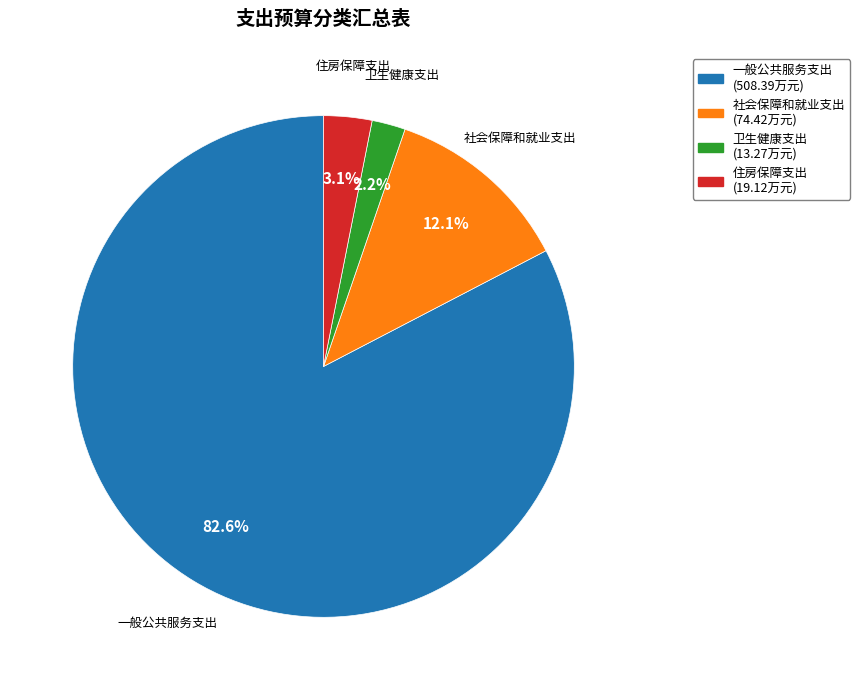

Rank the categories by value from highest to lowest.

一般公共服务支出, 社会保障和就业支出, 住房保障支出, 卫生健康支出